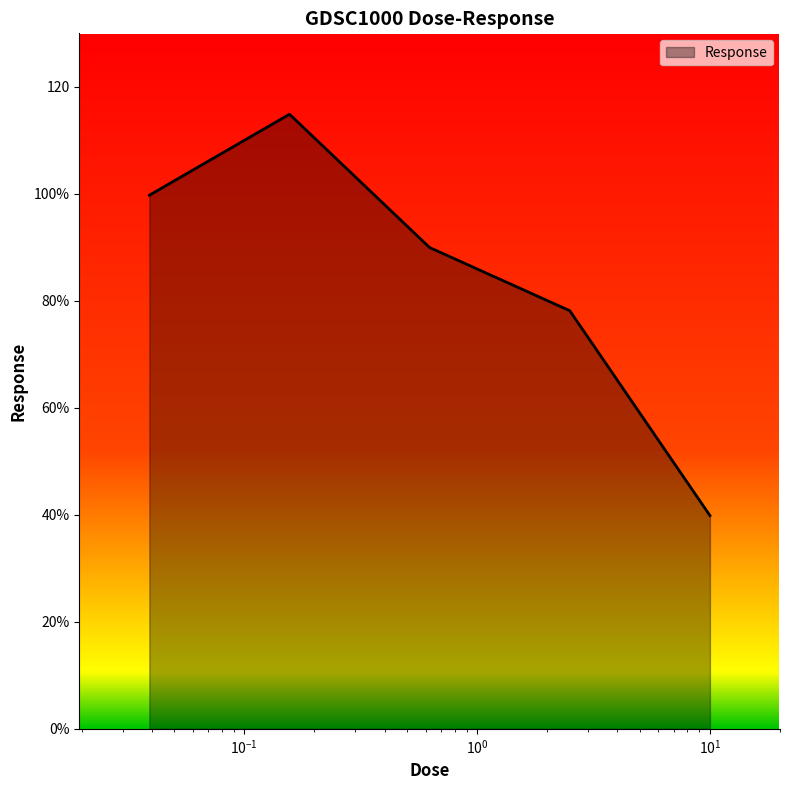

Does the chart have visible grid lines?

No